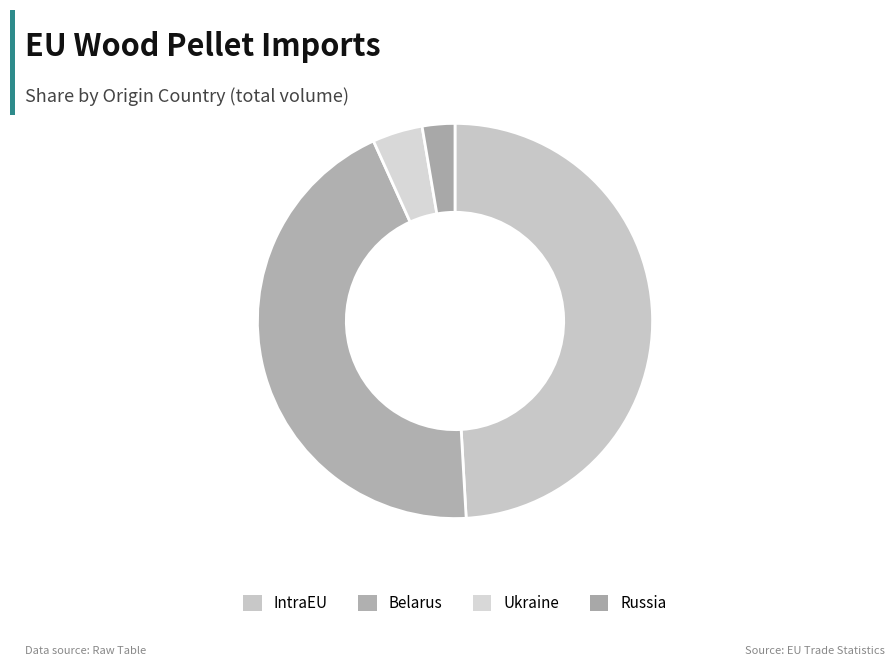

Do Russia and Belarus together represent more than half of the pie?

No